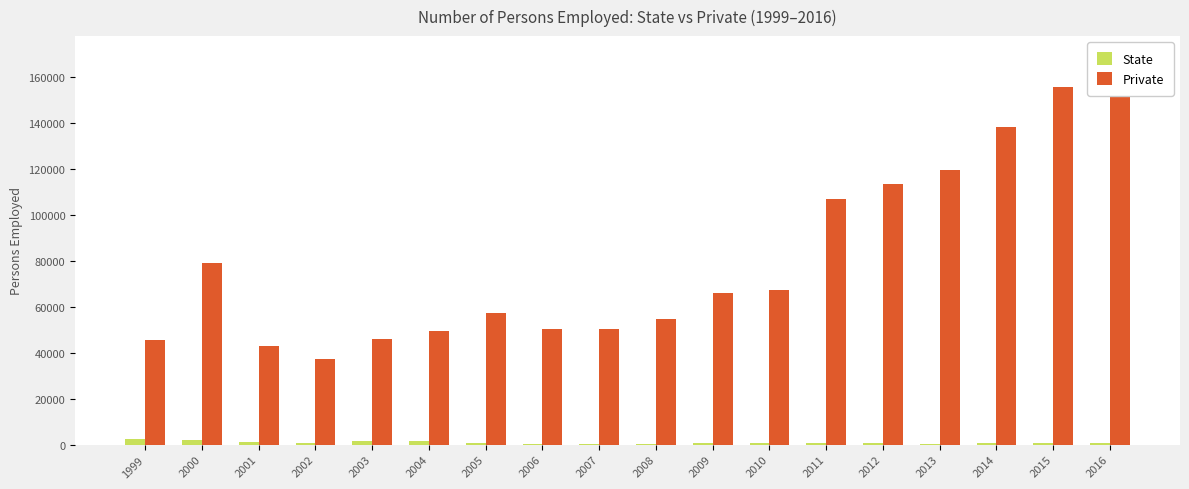

How many values in the Private series are below 66047?

9